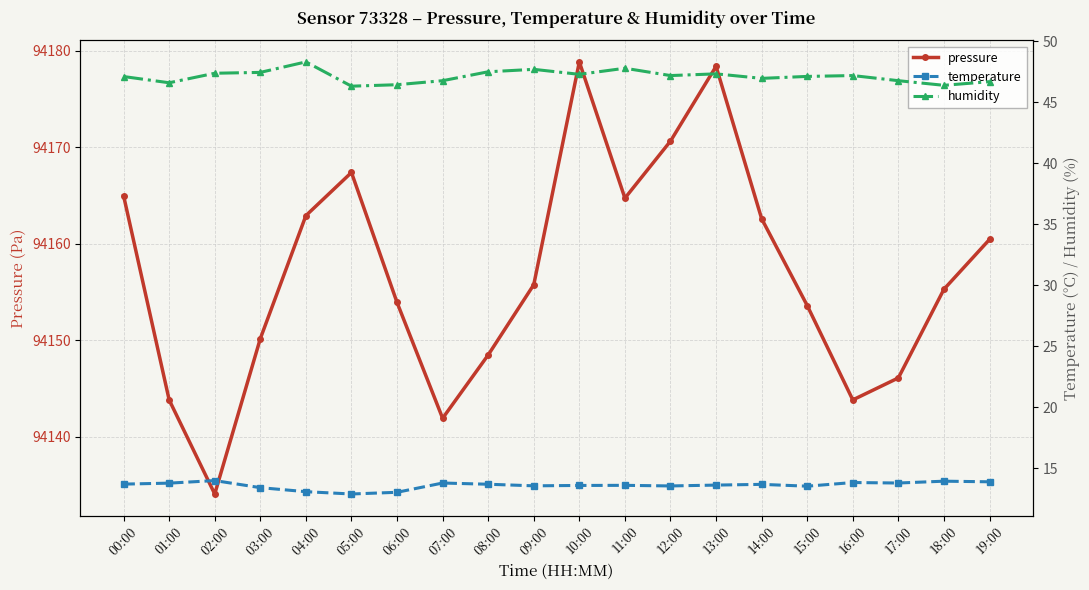

Where is the first local minimum for pressure?

02:00